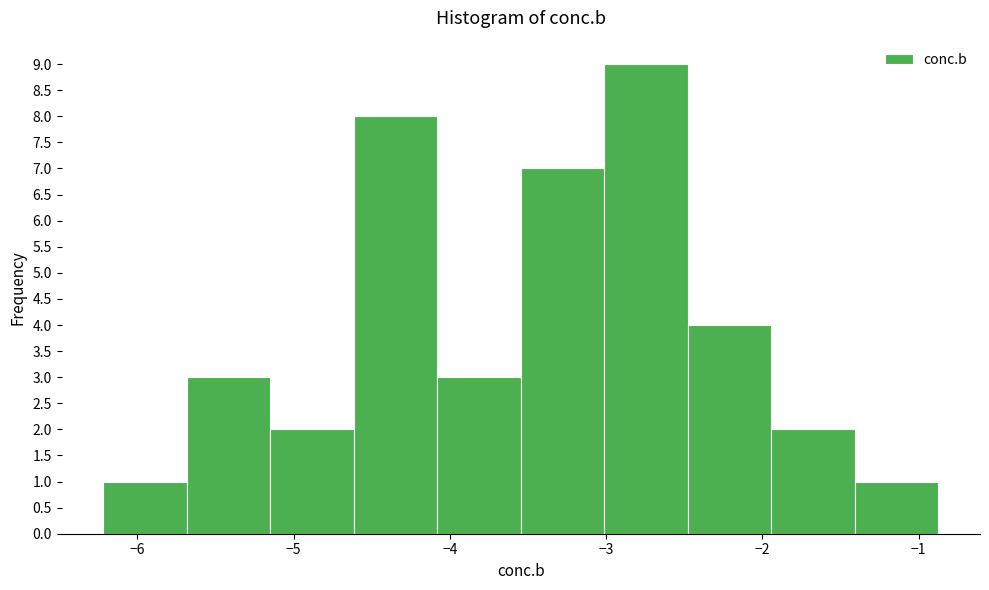

Which range on the x-axis has the tallest bar?

-3.0 to -2.5